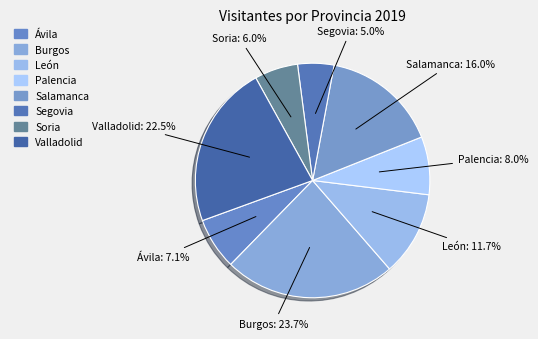

Does any single category account for the majority?

No